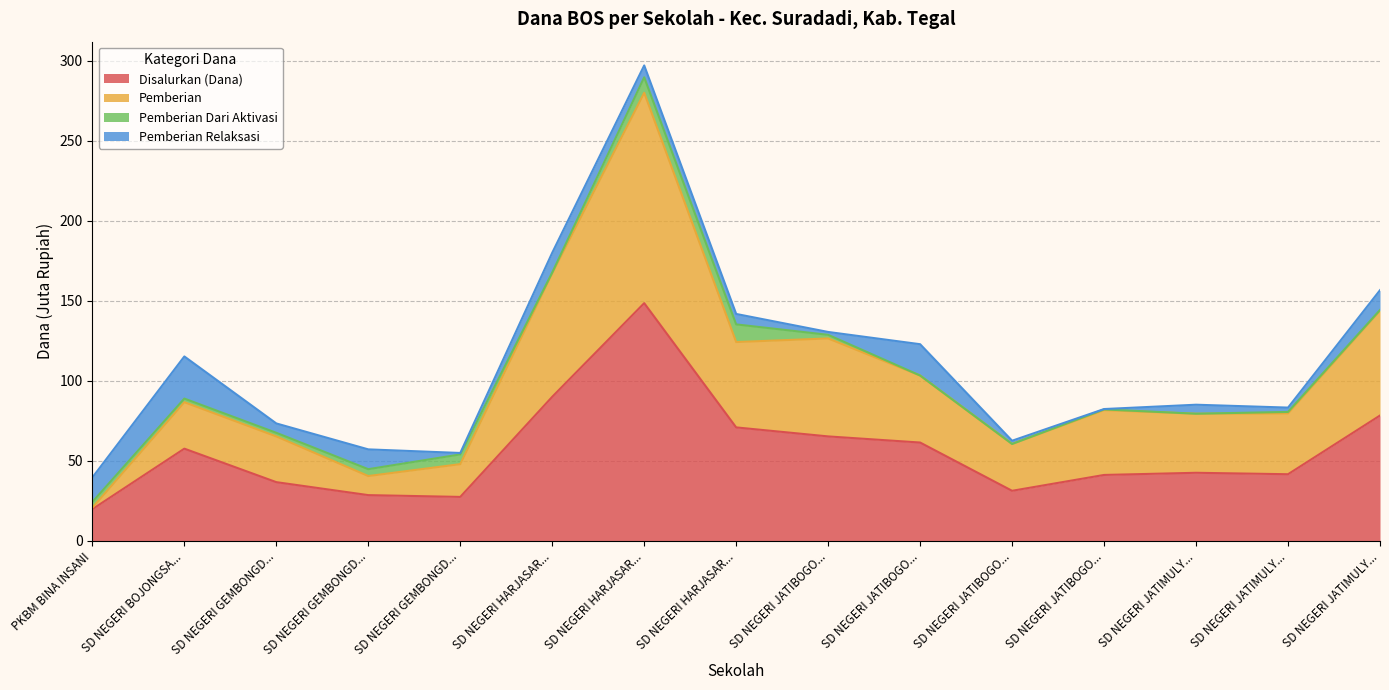

True or false: Pemberian and Disalurkan (Dana) intersect in this chart.

False